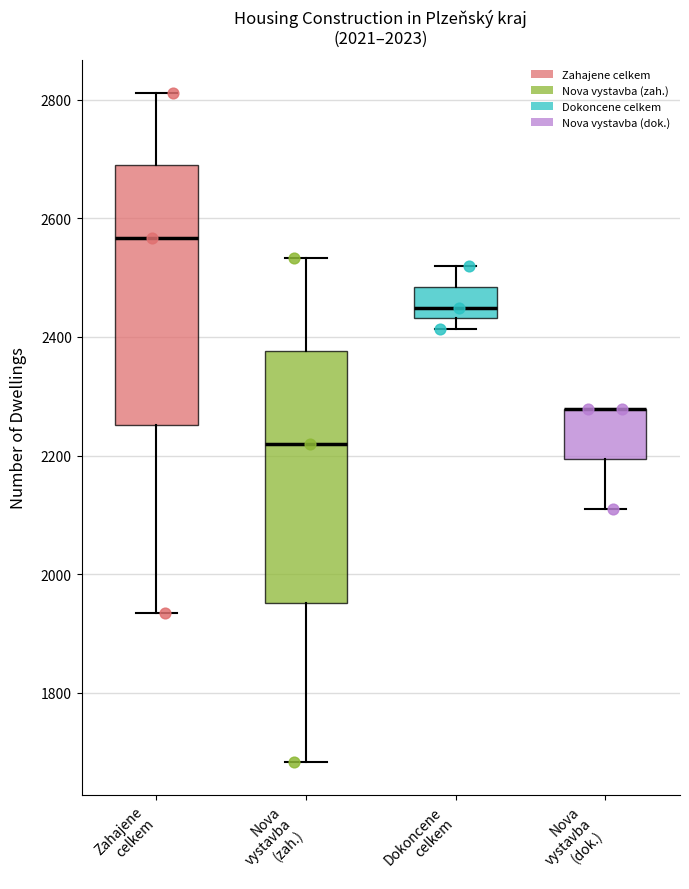

Where is the upper edge of the box for Nova vystavba (dok.) on the y-axis? The values are not printed on the chart, so give them approximately, as read against the axis.

2280